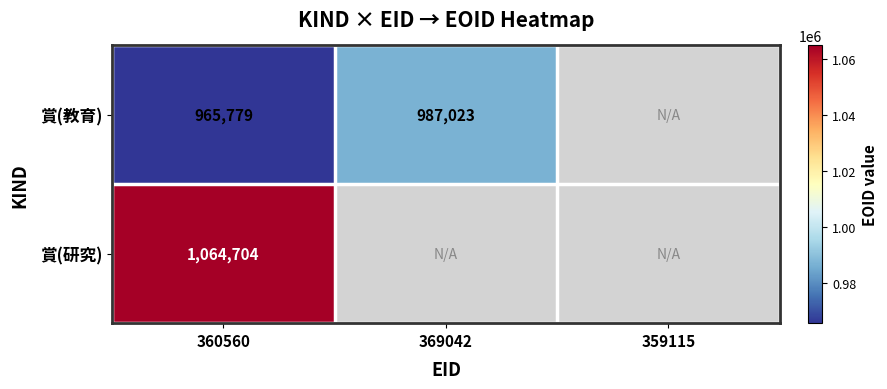

What is the maximum value shown in the chart?

1064704.0